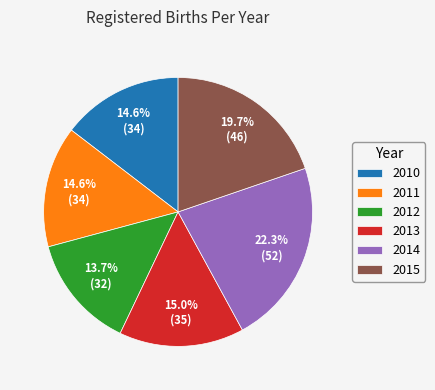

To the nearest percent, what portion does 2014 represent?

22%